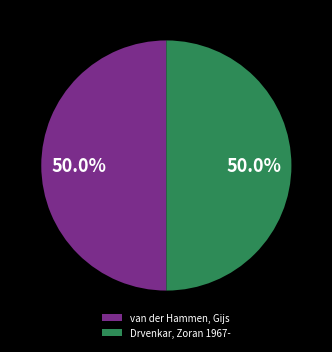

To the nearest percent, what percentage of the pie is Drvenkar, Zoran 1967-?

50%